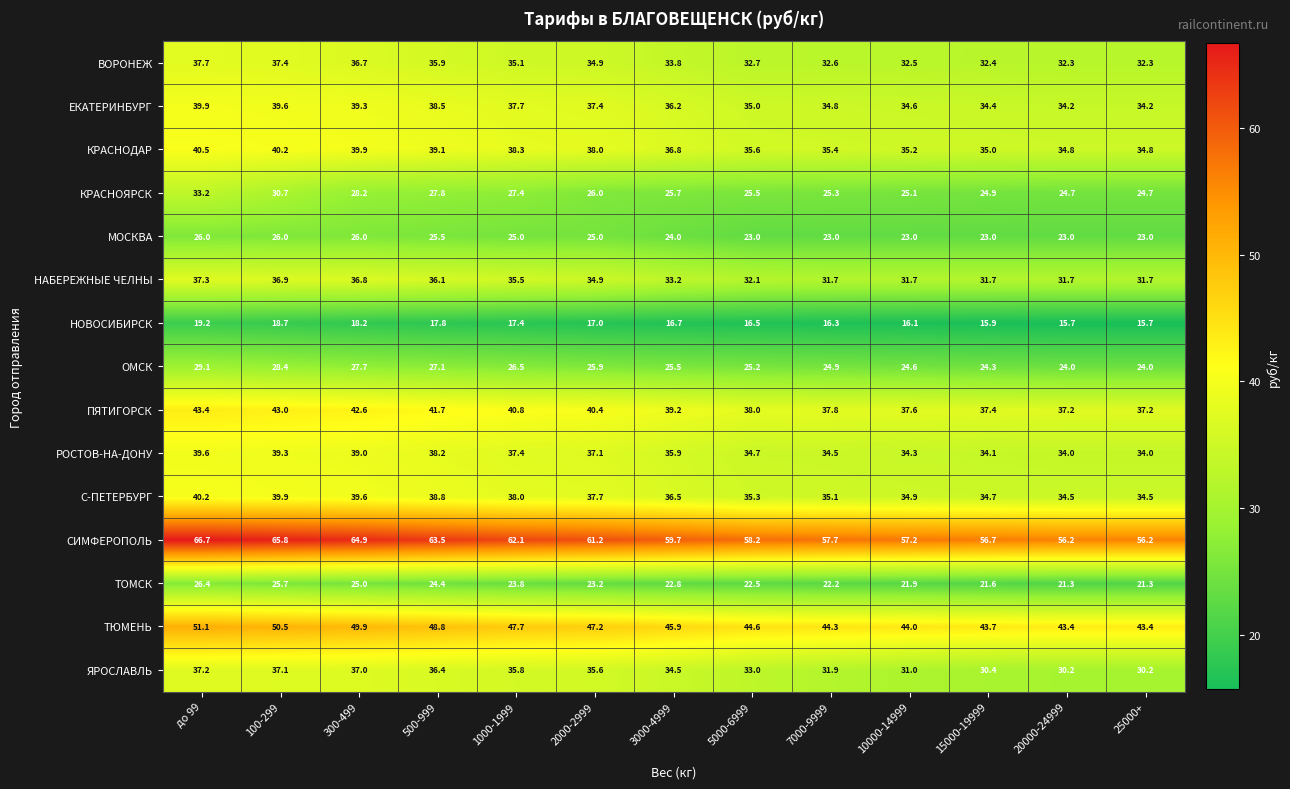

What is the maximum value shown in the chart?

66.7